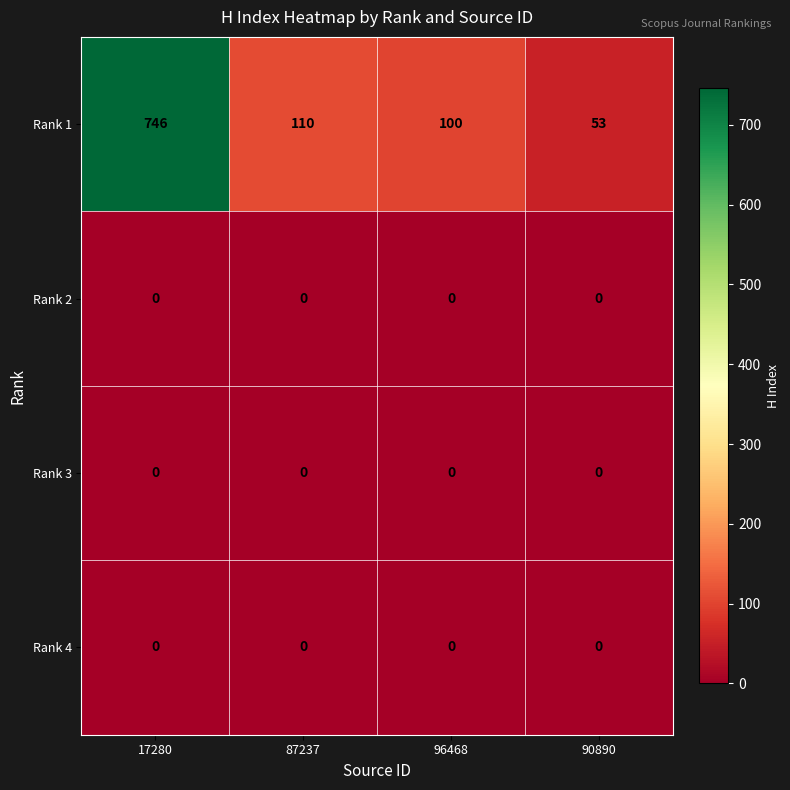

Is the value of Rank 1 at 17280 greater than the value of Rank 2 at 17280?

Yes